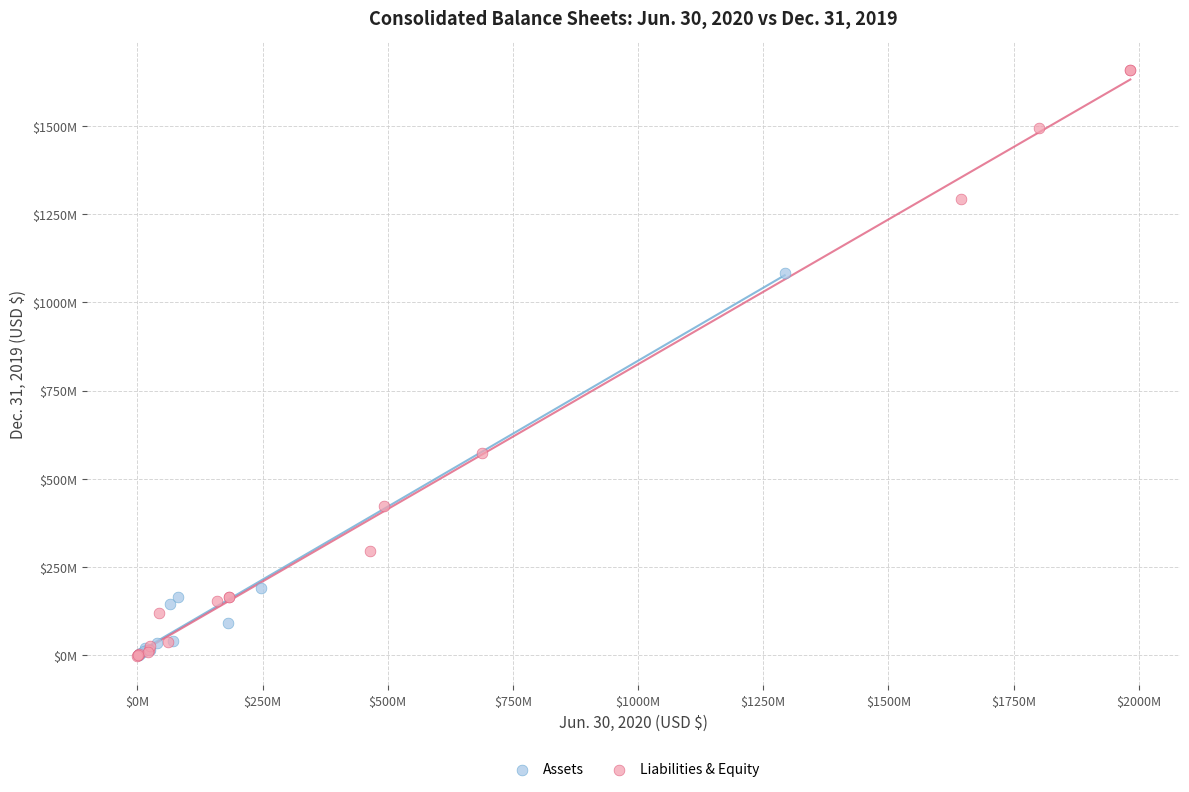

What are all the series names shown in the legend?

Assets, Liabilities & Equity